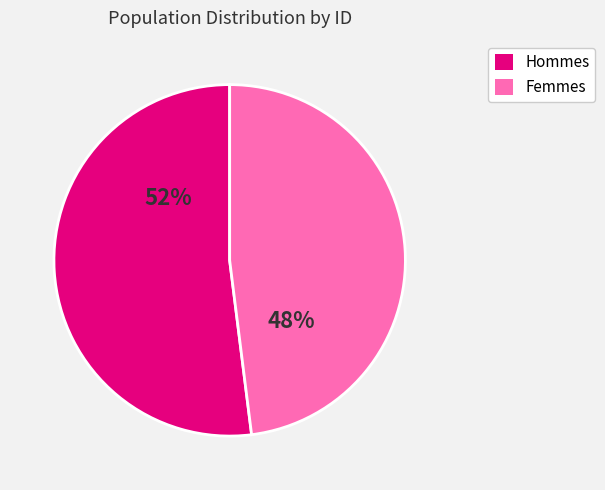

How many segments does this pie chart have?

2